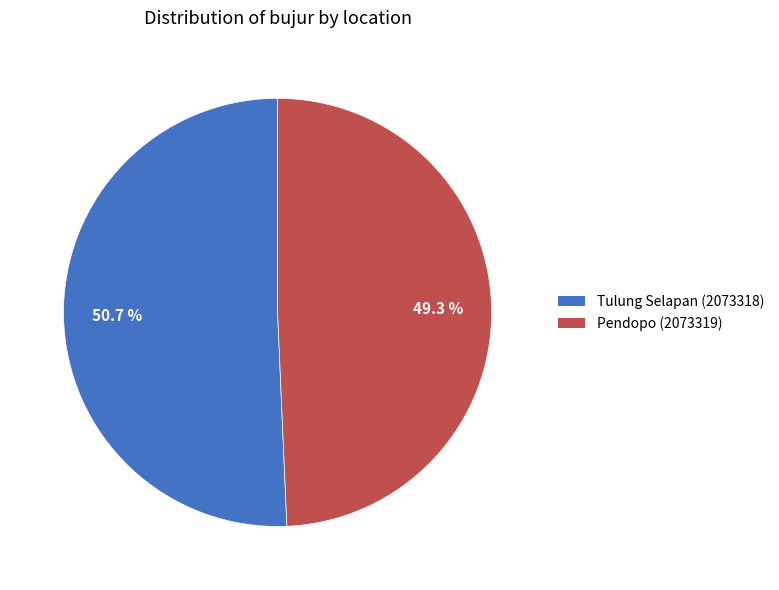

To the nearest percent, what is the combined percentage of Tulung Selapan (2073318) and Pendopo (2073319)?

100%